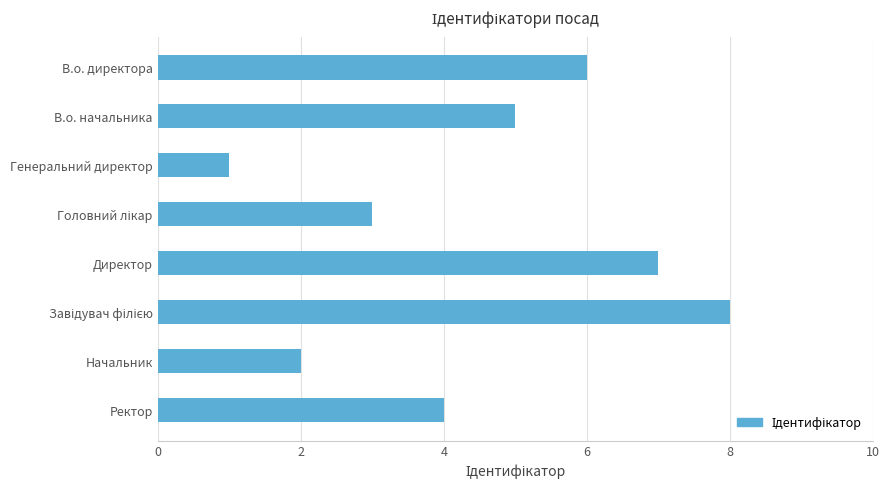

What is the change in value from Директор to Ректор?

-3